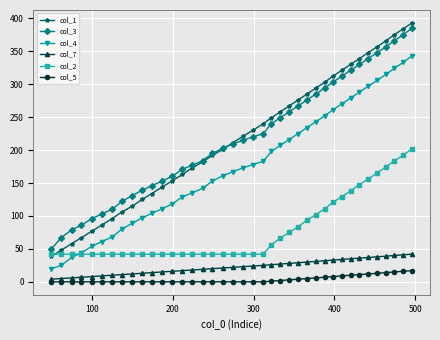

What is the maximum value shown in the chart?

393.0